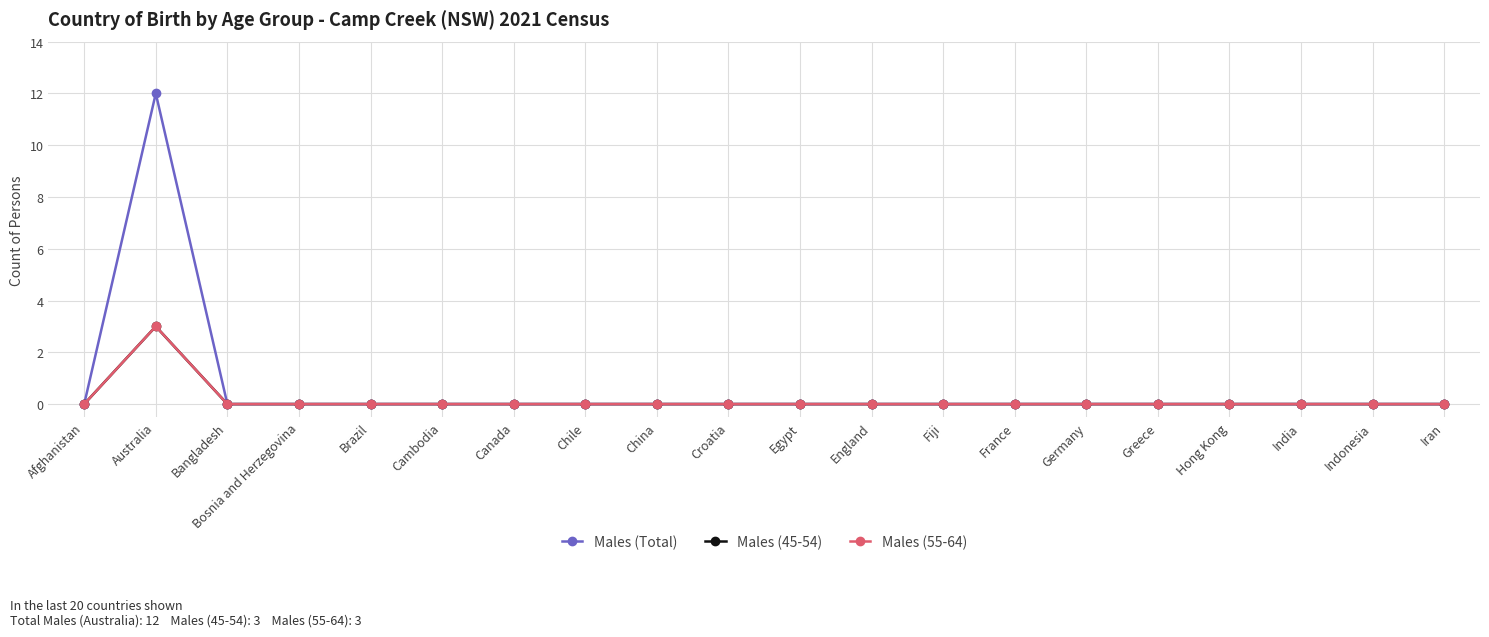

Which category has the highest value in the Males (Total) series?

Australia